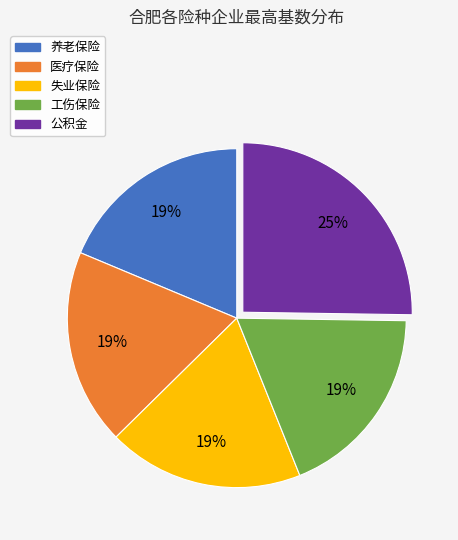

Is there a majority slice in this chart?

No